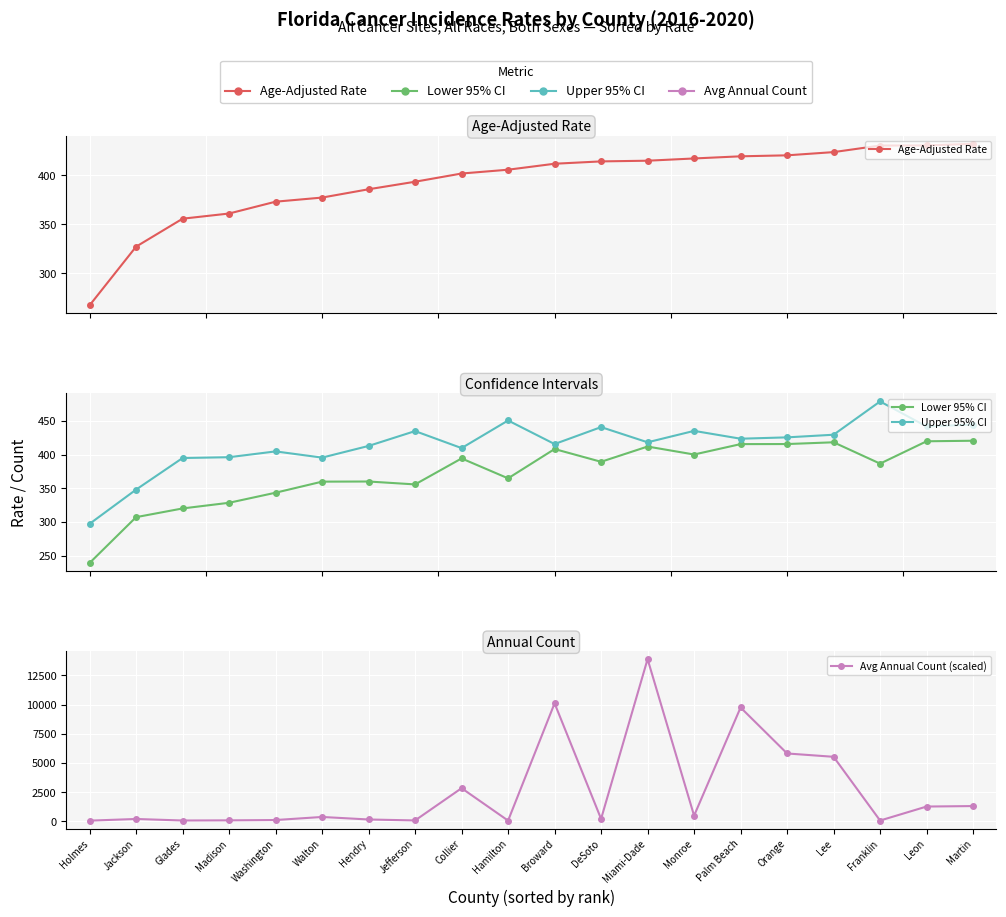

The Age-Adjusted Rate series shows 740.8 at Broward. True or false?

False